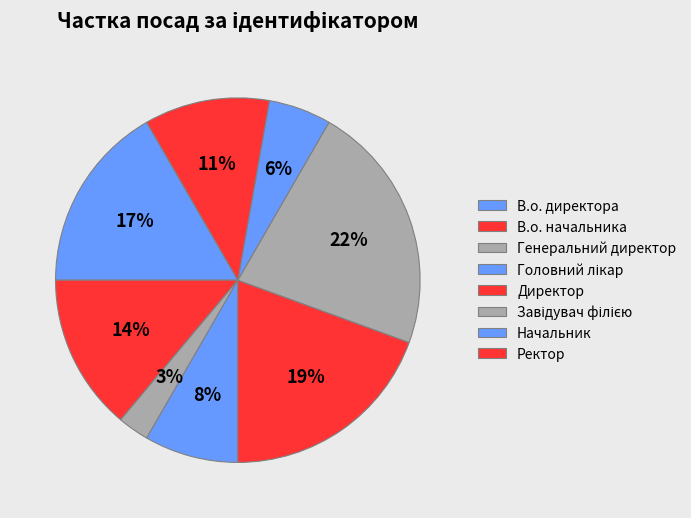

Approximately how many times larger is the value at В.о. директора compared to Начальник?

3.0